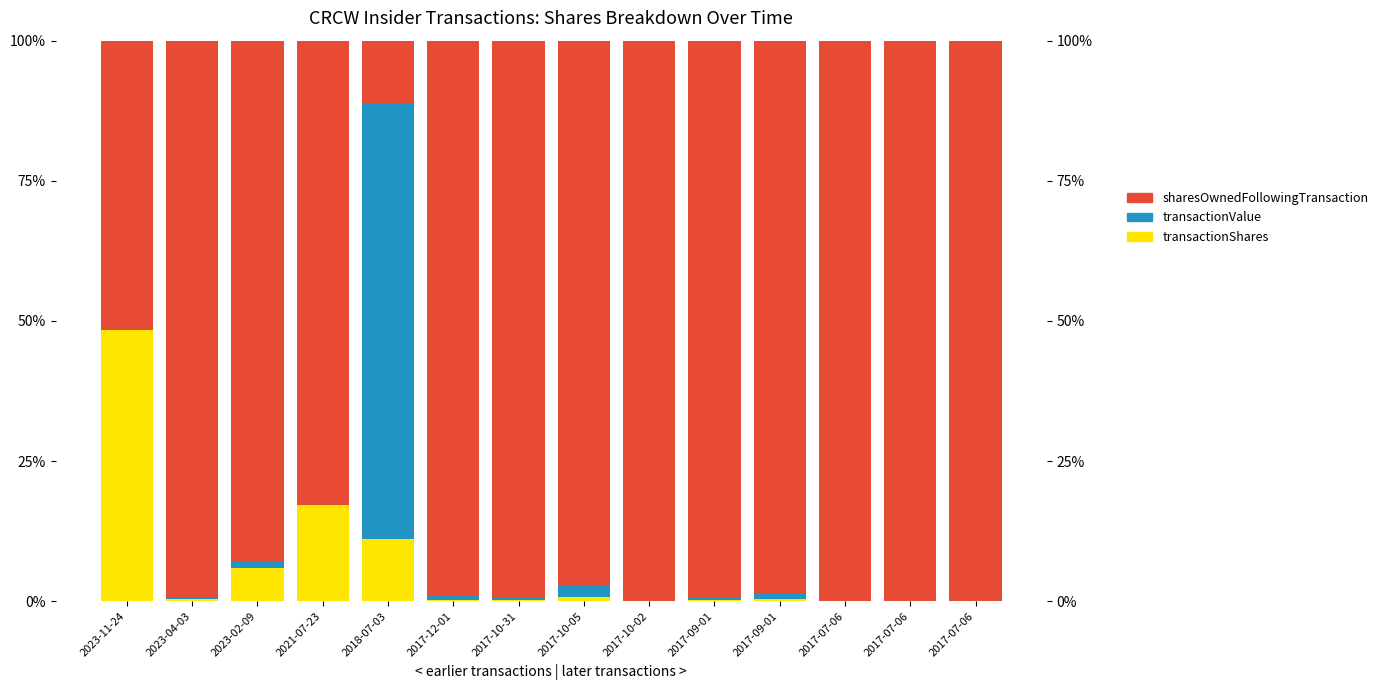

Reading left to right, list all the values displayed in this chart.

transactionShares: 2023-11-24=48.4	2023-04-03=0.4	2023-02-09=6.0	2021-07-23=17.1	2018-07-03=11.1	2017-12-01=0.1	2017-10-31=0.2	2017-10-05=0.7	2017-10-02=0.0	2017-09-01=0.2	2017-09-01=0.4	2017-07-06=0.0	2017-07-06=0.0	2017-07-06=0.0
transactionValue: 2023-11-24=0.1	2023-04-03=0.1	2023-02-09=1.2	2021-07-23=0.0	2018-07-03=77.8	2017-12-01=0.9	2017-10-31=0.5	2017-10-05=2.1	2017-10-02=0.1	2017-09-01=0.4	2017-09-01=0.8	2017-07-06=0.0	2017-07-06=0.0	2017-07-06=0.0
sharesOwnedFollowingTransaction: 2023-11-24=51.5	2023-04-03=99.5	2023-02-09=92.8	2021-07-23=82.9	2018-07-03=11.1	2017-12-01=99.0	2017-10-31=99.3	2017-10-05=97.2	2017-10-02=99.9	2017-09-01=99.4	2017-09-01=98.8	2017-07-06=100.0	2017-07-06=100.0	2017-07-06=100.0